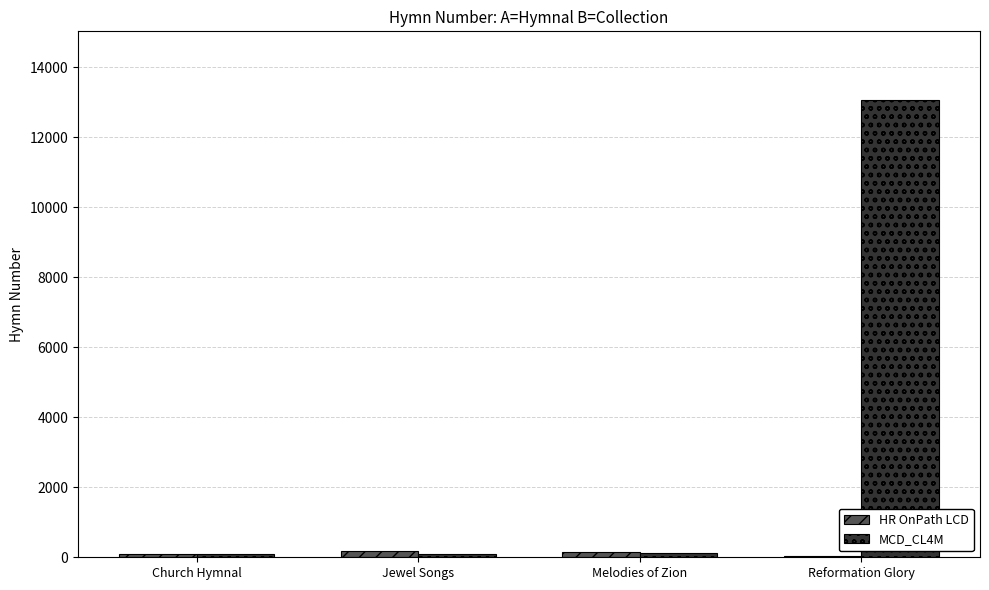

Which series has the largest range (max minus min)?

MCD_CL4M